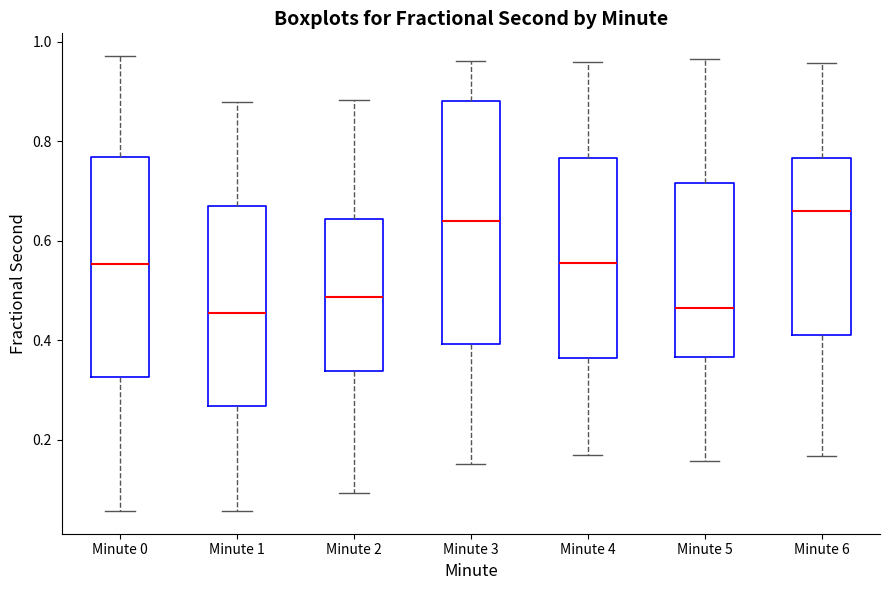

Comparing the boxes themselves (not the whiskers), which one is the tallest?

Minute 3